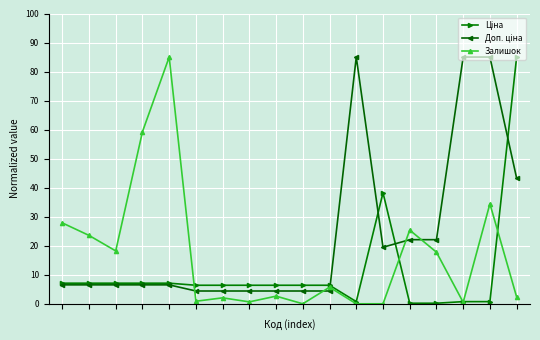

What is the greatest value displayed?

85.0